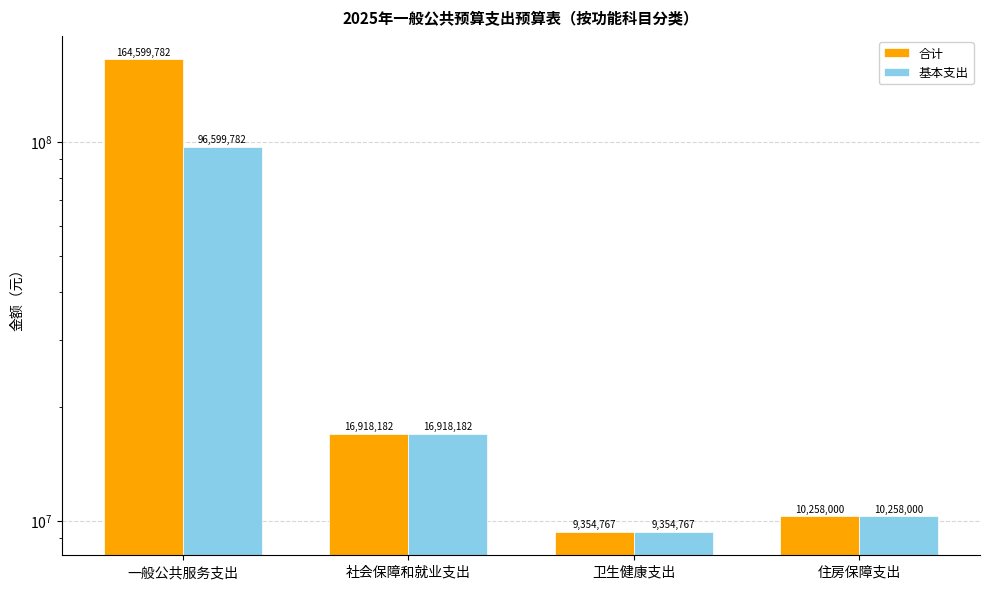

What is the smallest value displayed?

9354767.0